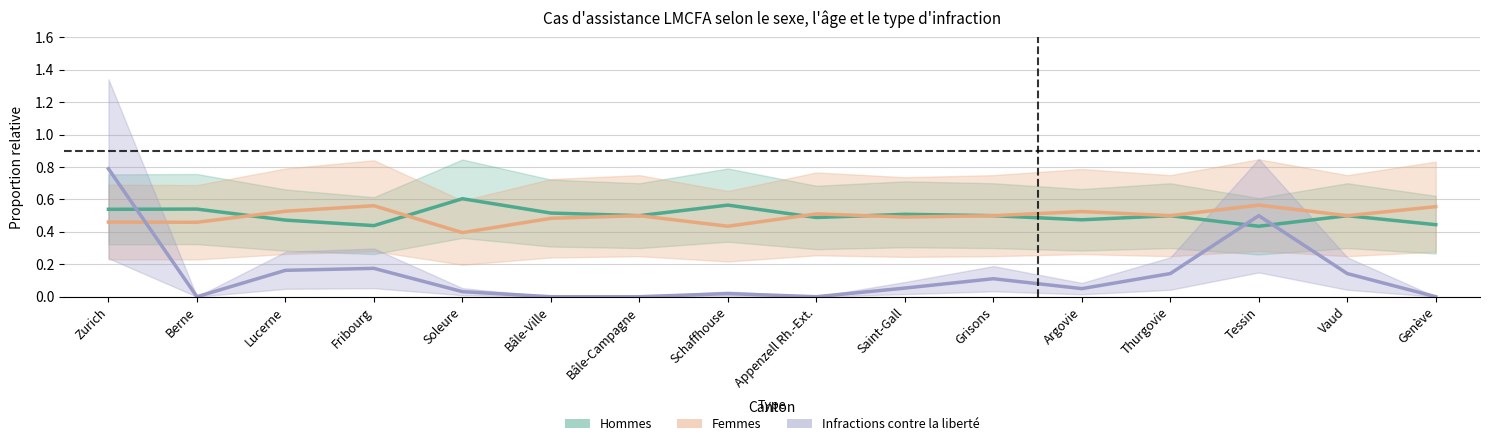

List the labels in order of Femmes value, largest first.

Tessin, Fribourg, Genève, Lucerne, Argovie, Appenzell Rh.-Ext., Bâle-Campagne, Grisons, Thurgovie, Vaud, Saint-Gall, Bâle-Ville, Zurich, Berne, Schaffhouse, Soleure